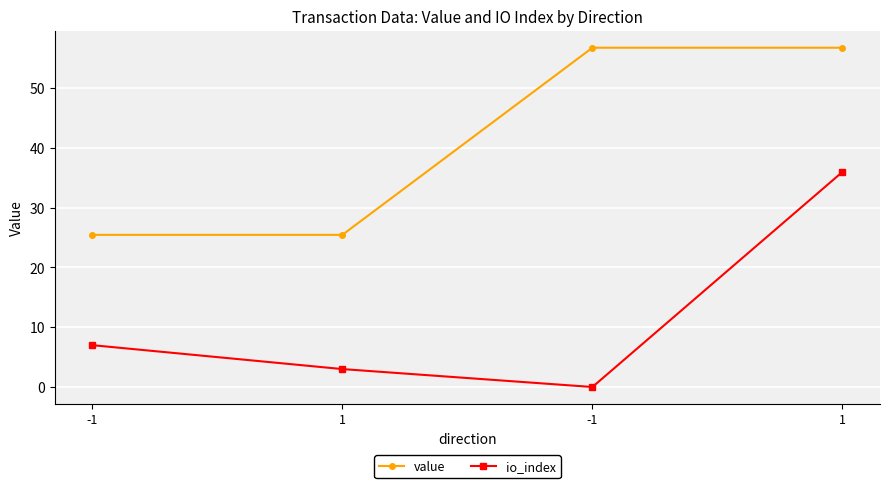

Rank the series at 1 from highest to lowest value.

value, io_index